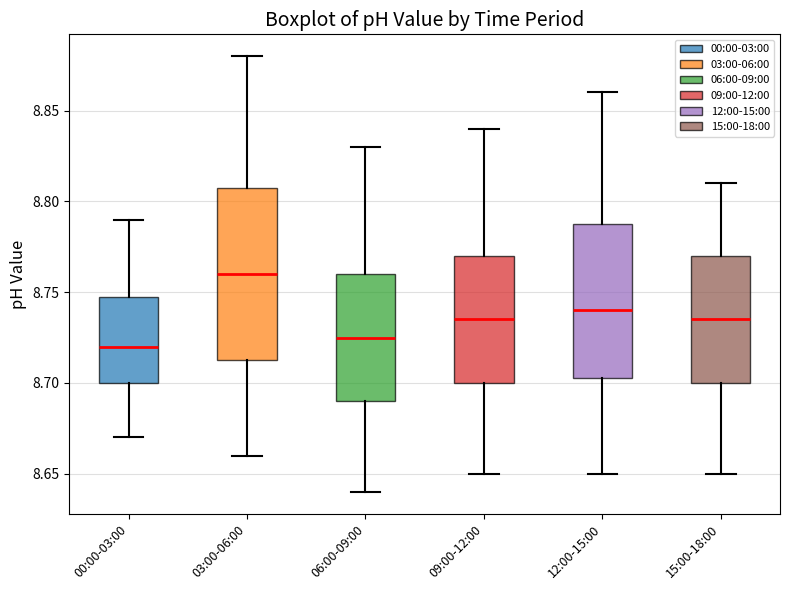

Where does the median line of the box for 03:00-06:00 sit on the y-axis? The values are not printed on the chart, so give them approximately, as read against the axis.

8.760